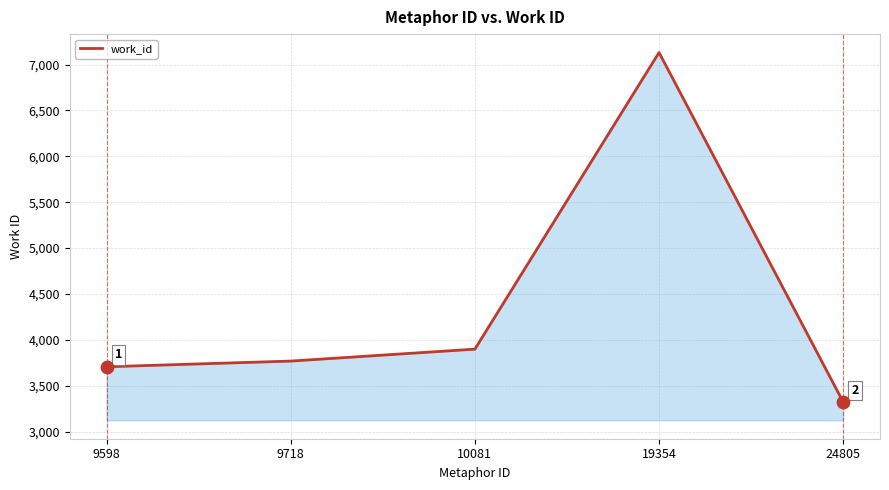

What is the change in value from 9718 to 10081?

+130